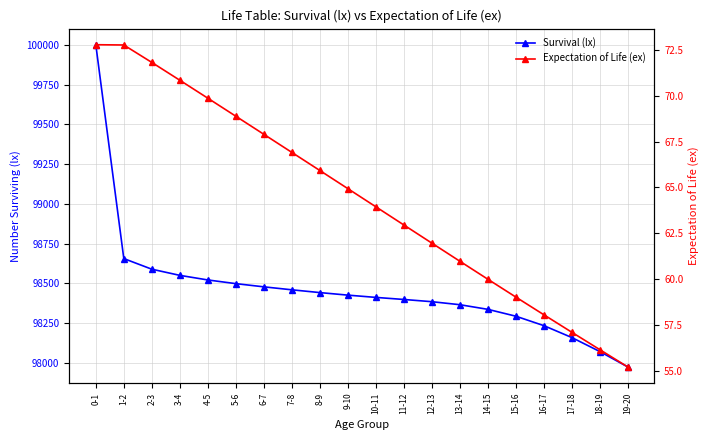

Reading left to right, what are all the values shown in this chart?

Survival (lx): 100000.0	98656.2	98589.5	98550.8	98521.9	98498.8	98478.6	98460.0	98442.6	98426.6	98412.3	98399.3	98385.3	98366.4	98337.3	98294.2	98234.9	98160.1	98072.1	97975.1
Expectation of Life (ex): 72.8	72.8	71.8	70.8	69.9	68.9	67.9	66.9	65.9	64.9	63.9	63.0	62.0	61.0	60.0	59.0	58.1	57.1	56.1	55.2